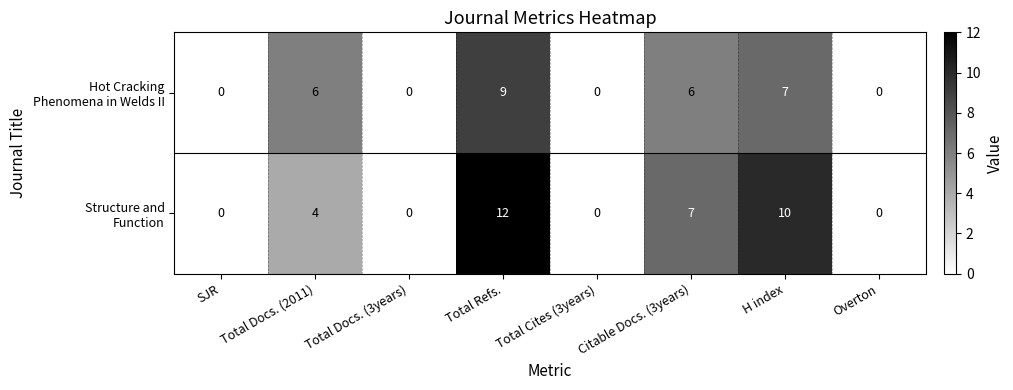

What is the greatest value displayed?

12